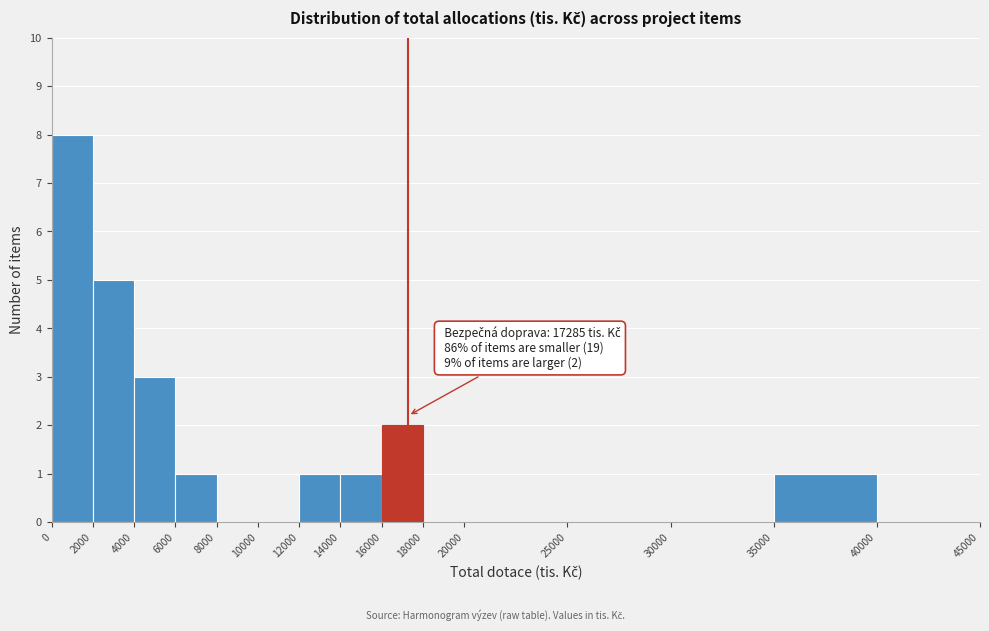

Which range on the x-axis has the tallest bar?

0 to 2000